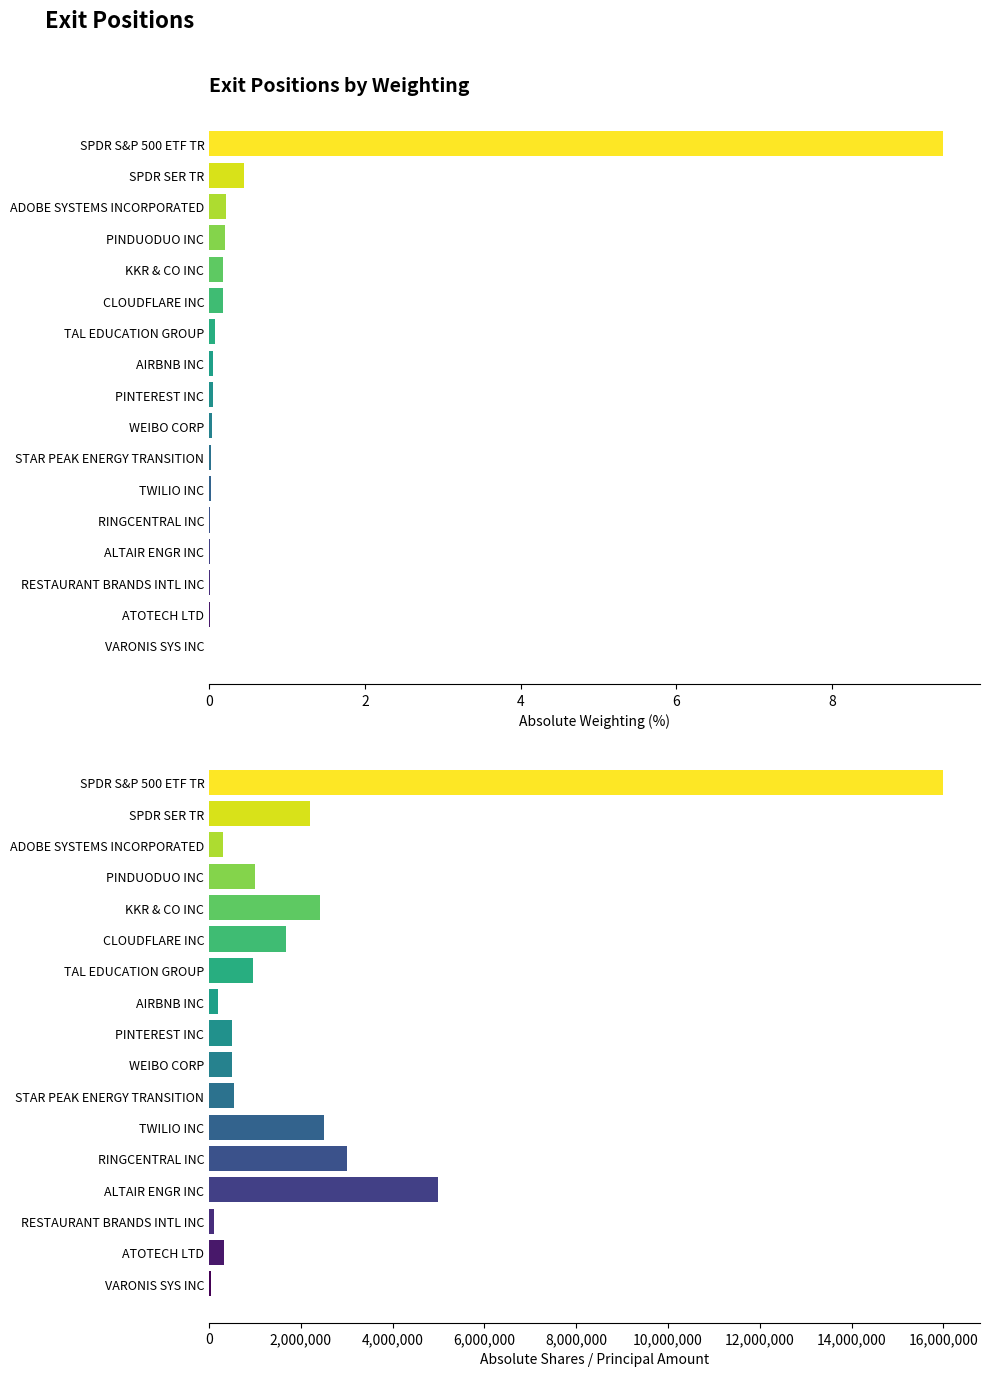

True or false: Shares (abs) has a value of 155415.2 at ATOTECH LTD.

False